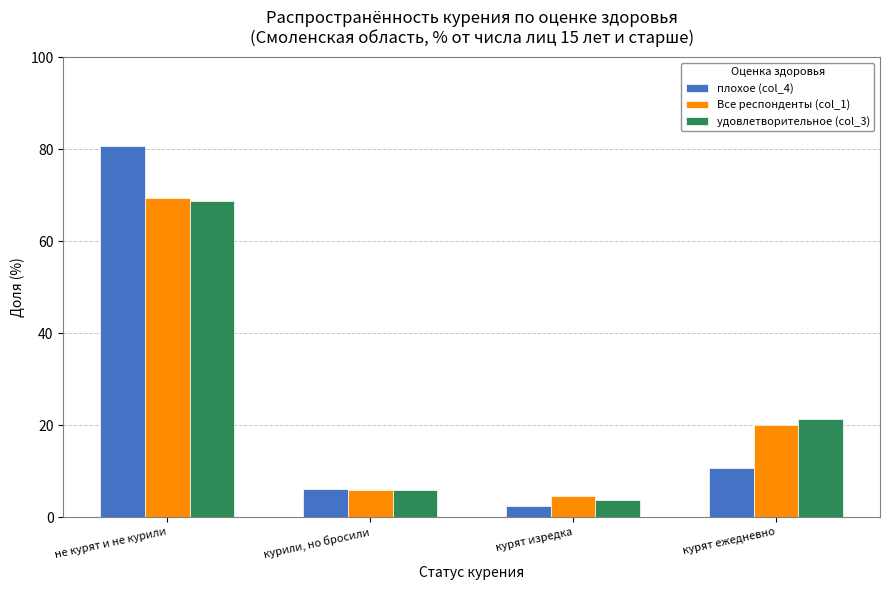

How many bars are there in total?

12